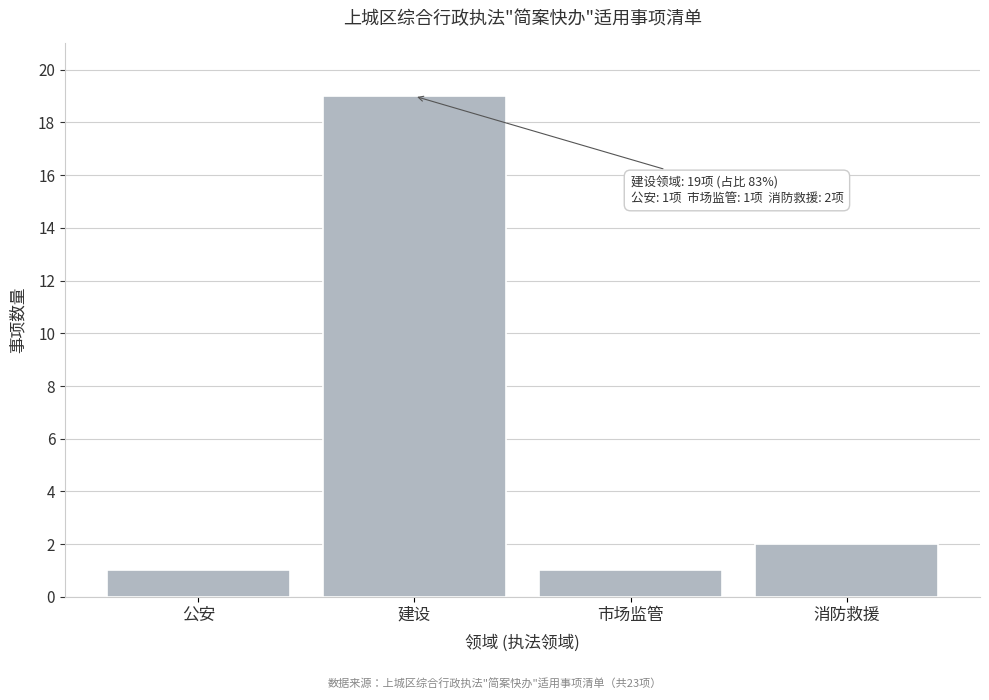

Reading left to right, transcribe all the data shown in this chart.

1	19	1	2